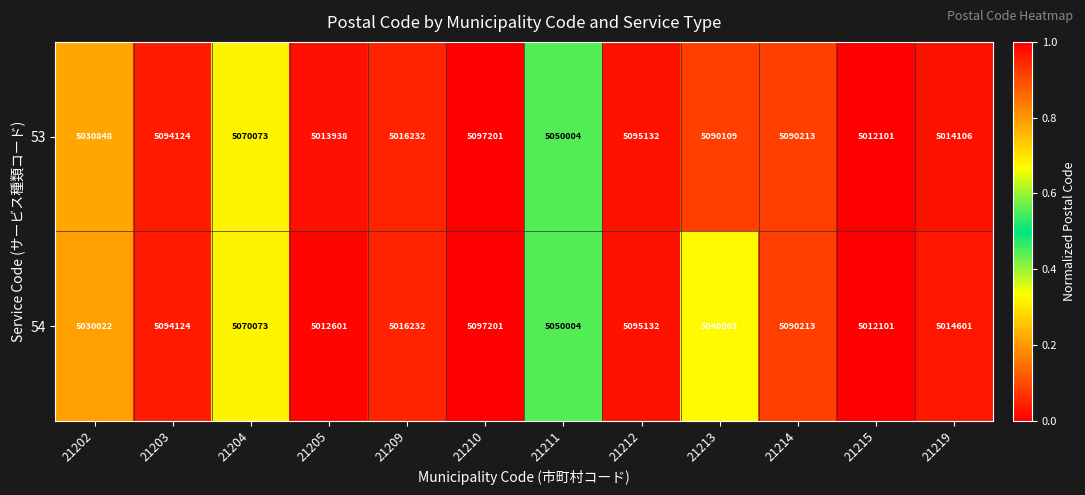

What is the greatest value displayed?

5097201